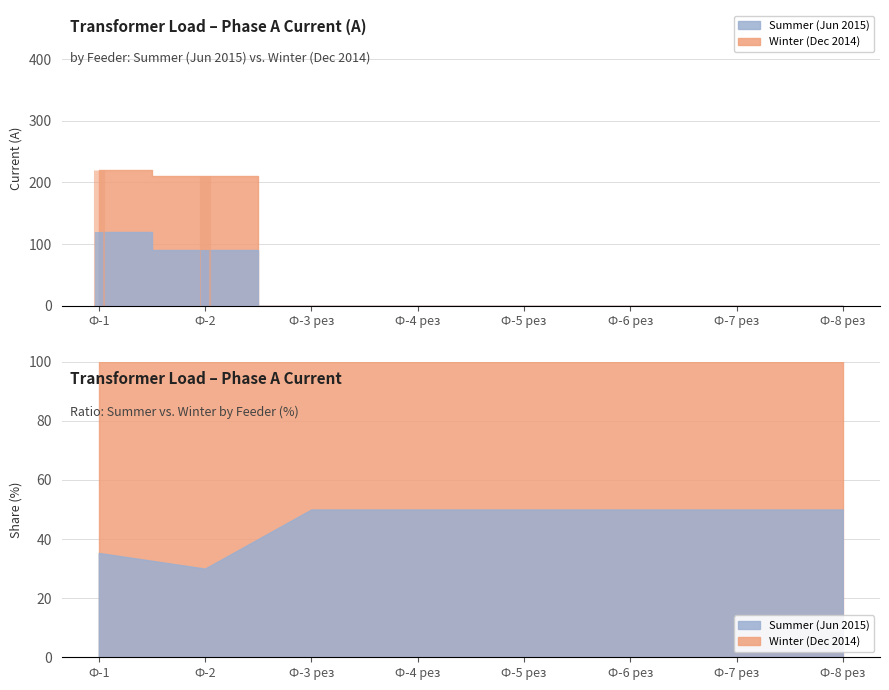

What is the label of the 1st point from the right?

Ф-8 рез